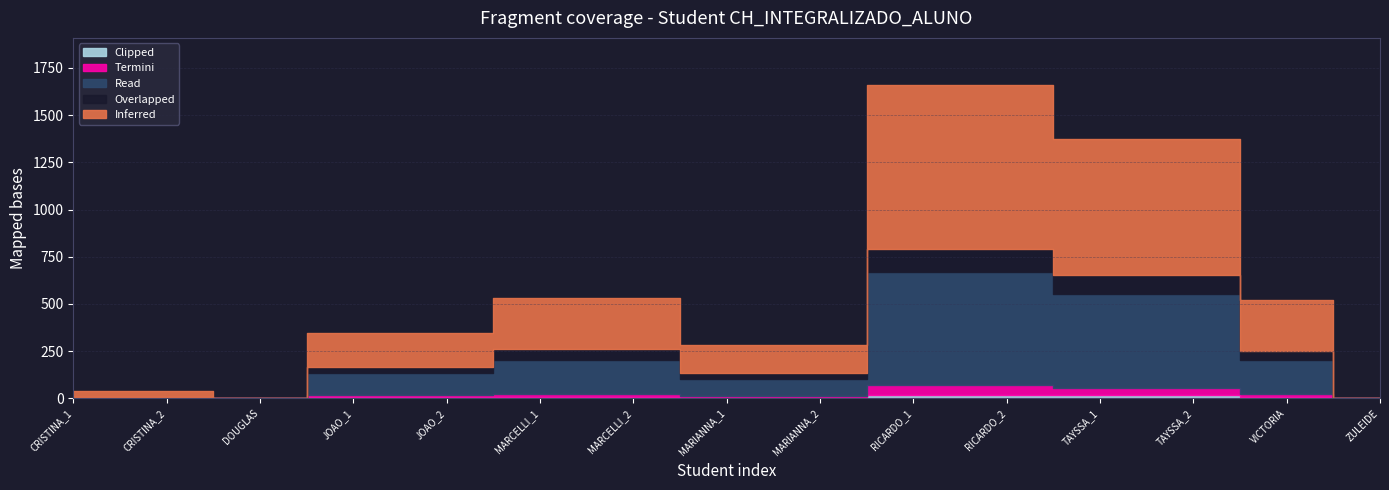

What is the maximum value for Clipped?

20